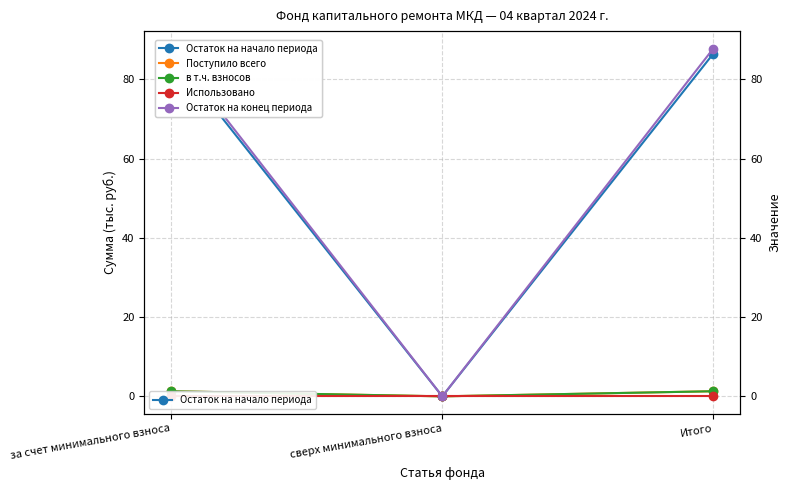

Reading left to right, extract all data points from this chart.

Остаток на начало периода: 86.5	0.0	86.5
Поступило всего: 1.3	0.0	1.3
в т.ч. взносов: 1.3	0.0	1.3
Использовано: 0.0	0.0	0.0
Остаток на конец периода: 87.8	0.0	87.8